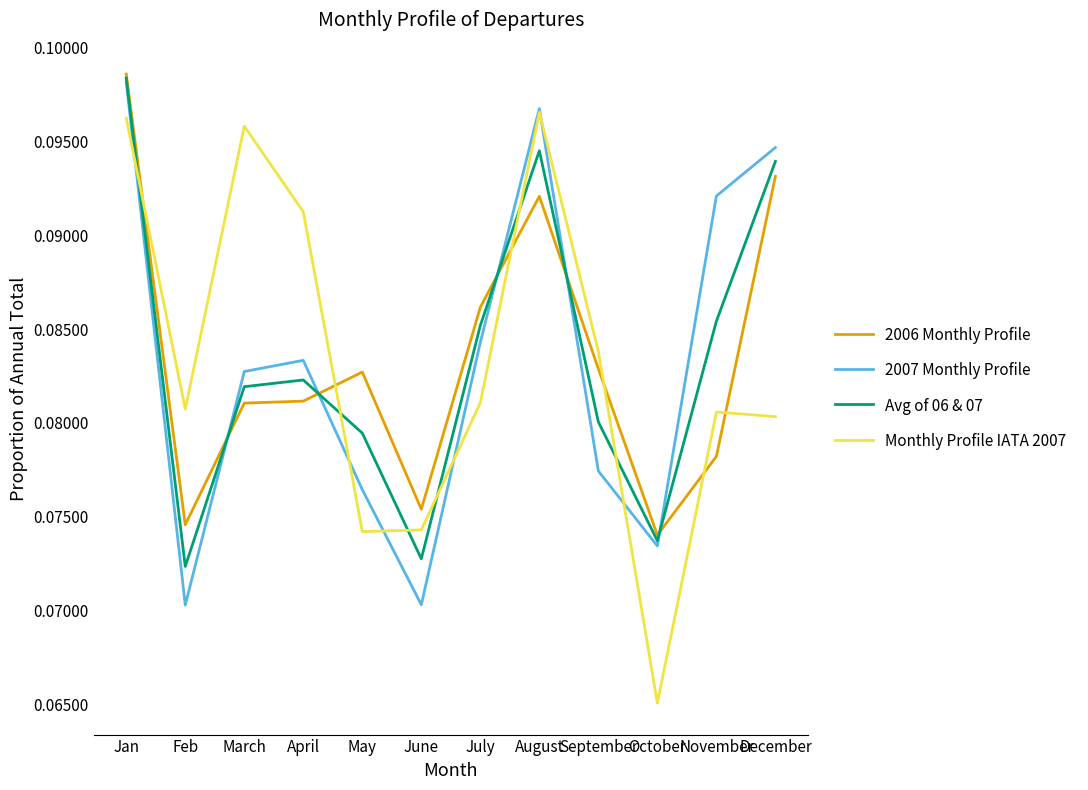

What position from the right is March?

10